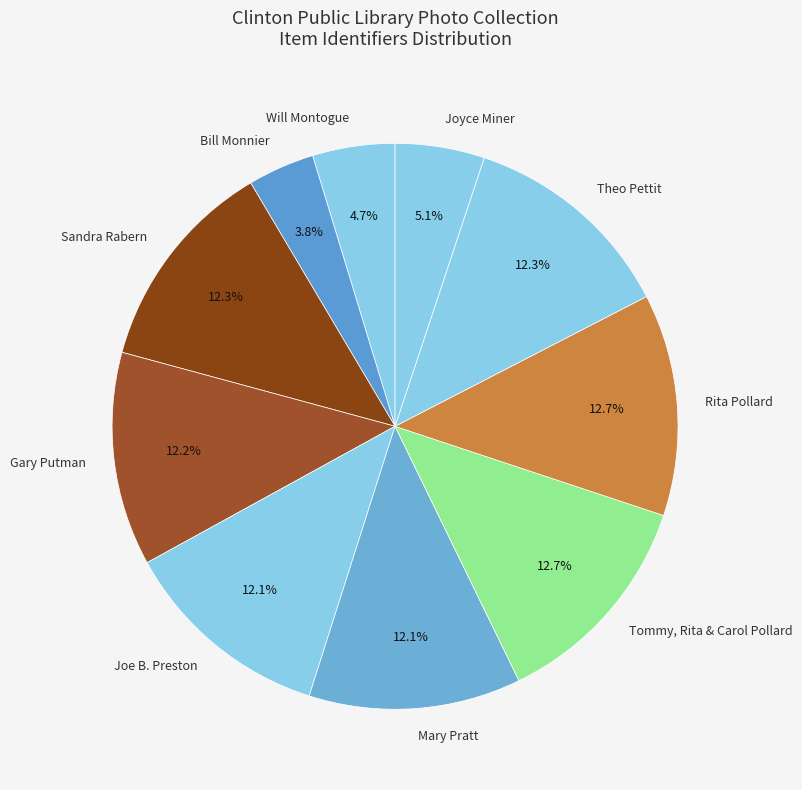

To the nearest percent, what portion does Gary Putman represent?

12%